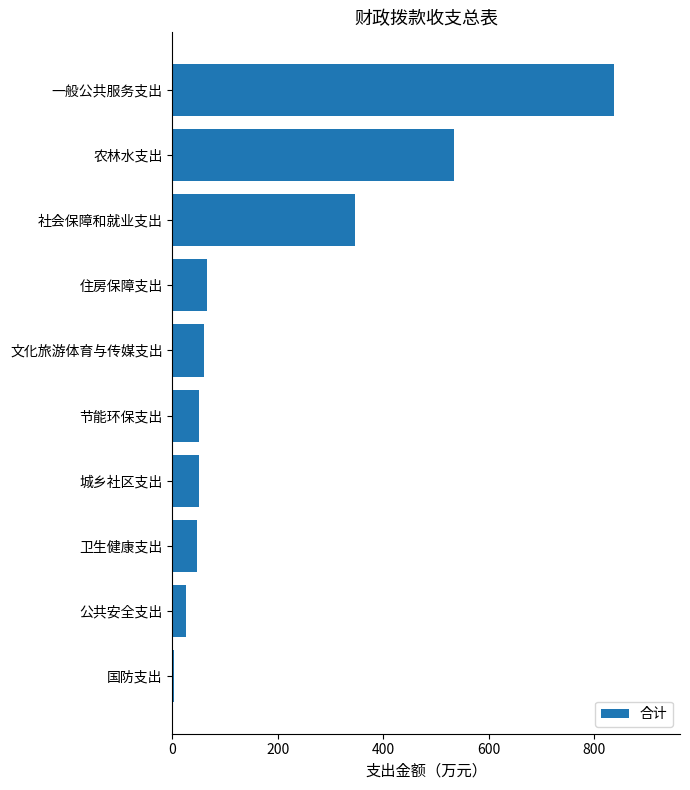

What is the difference between the maximum and second lowest values?

811.5